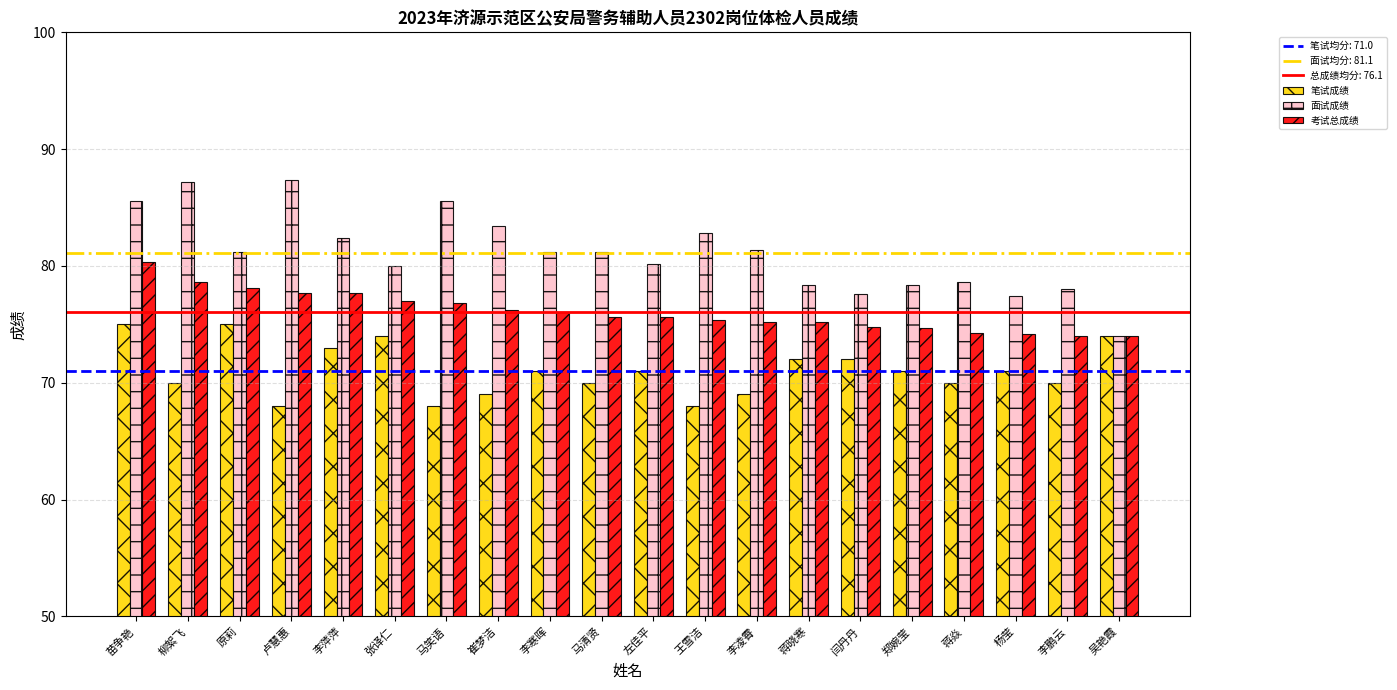

What is the smallest value displayed?

68.0